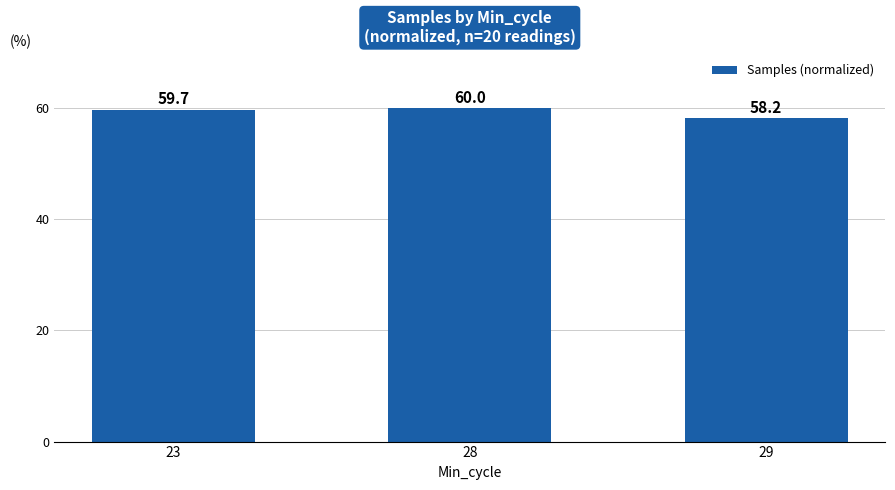

What is the average value?

59.3